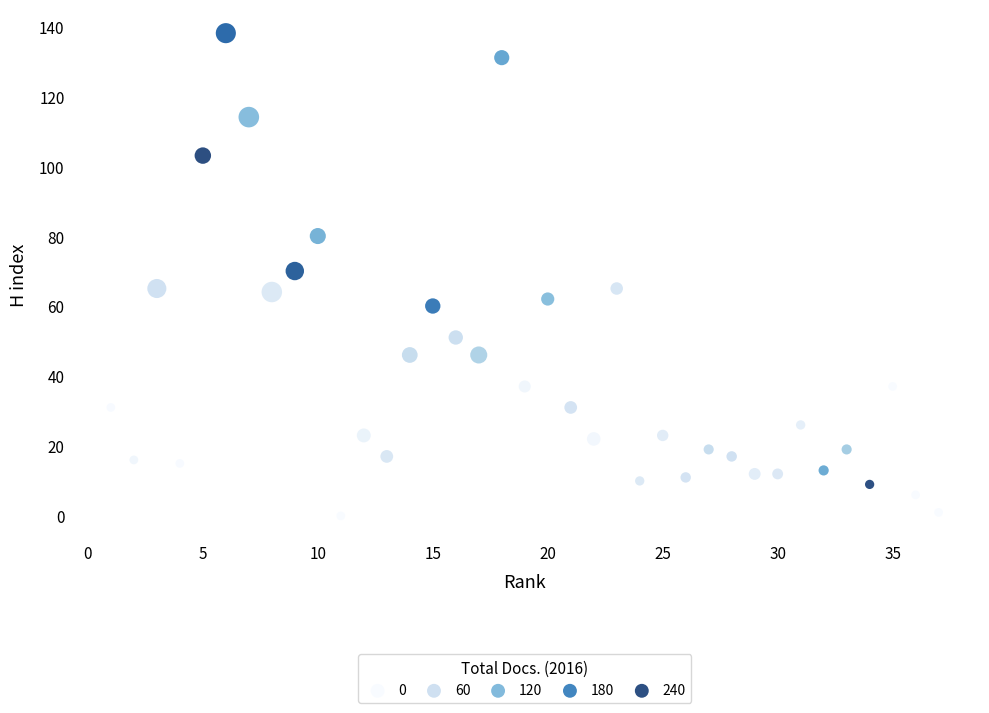

What is the range of X values (max minus min)?

36